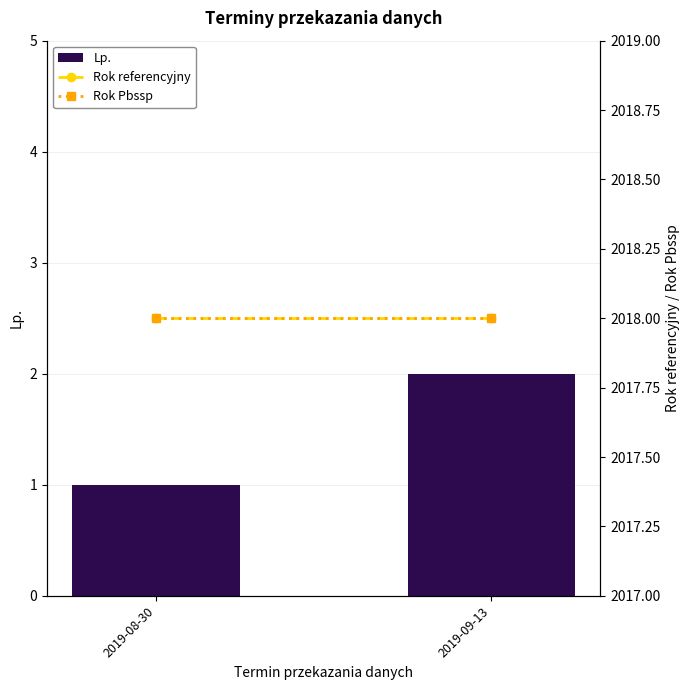

What position from the right is 2019-08-30?

2